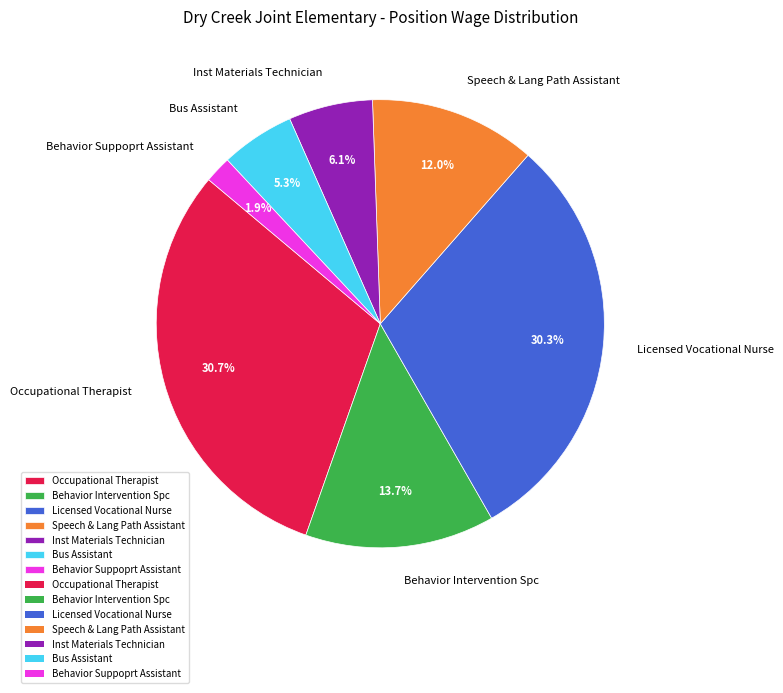

Does Behavior Intervention Spc represent more than half of the total?

No